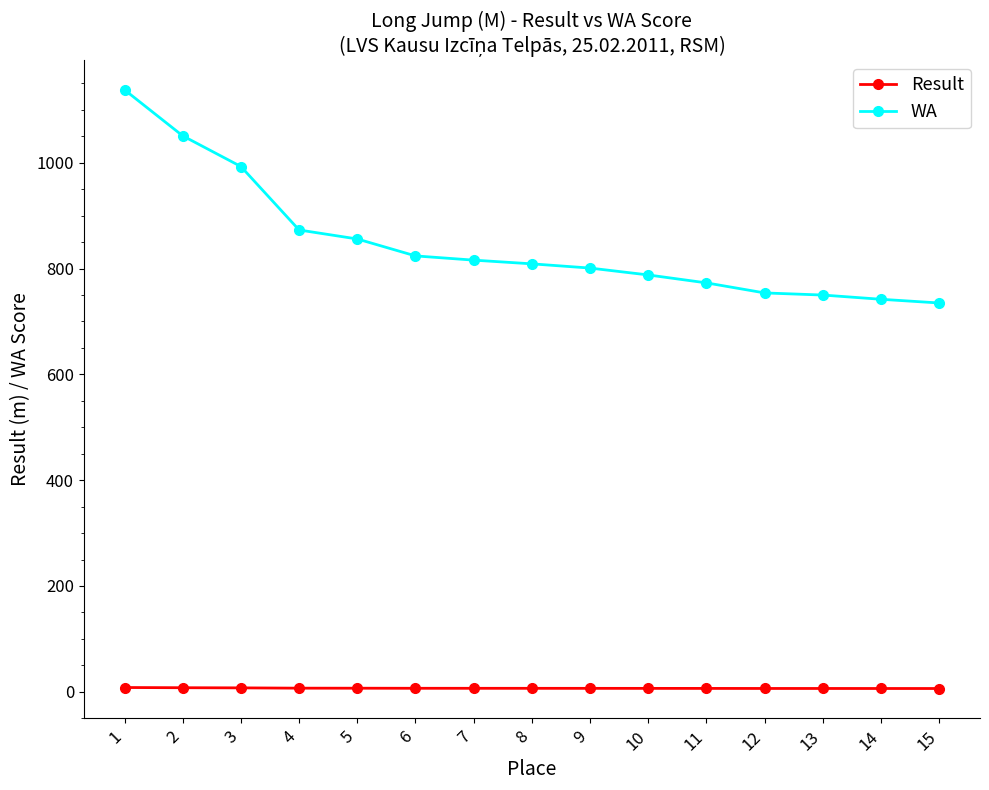

How many lines are shown in the chart?

2